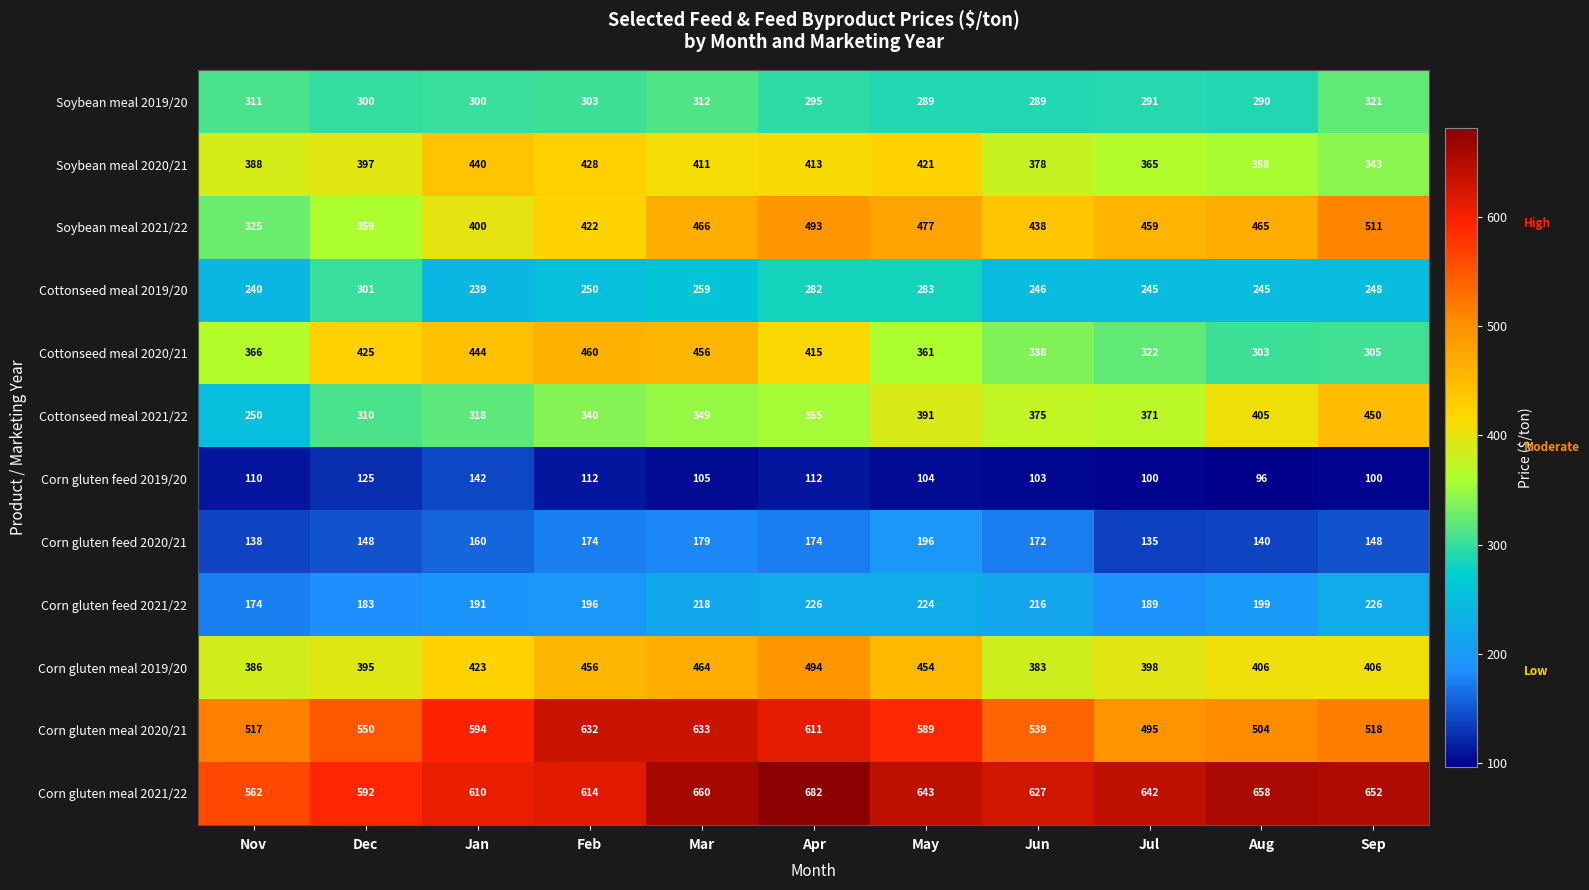

At which category does the chart reach its peak across all series?

Apr